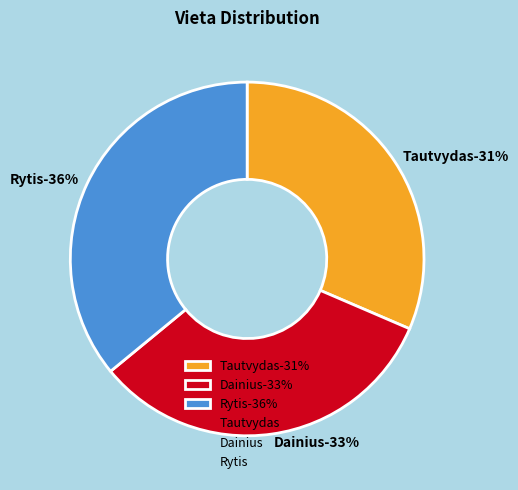

Combined, what portion of the pie is Tautvydas and Dainius?

64.0%